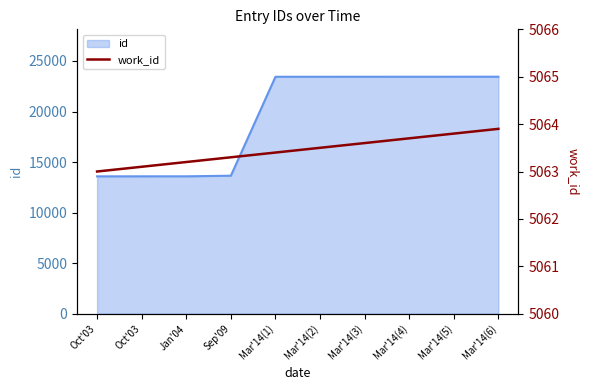

What is the minimum value shown in the chart?

5063.0